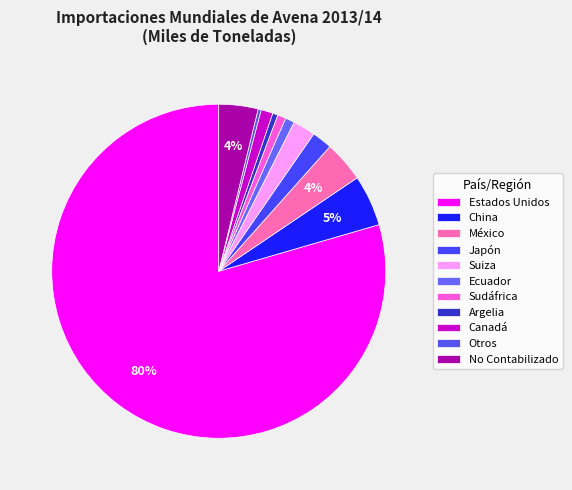

To the nearest percent, what is the average slice percentage?

9%